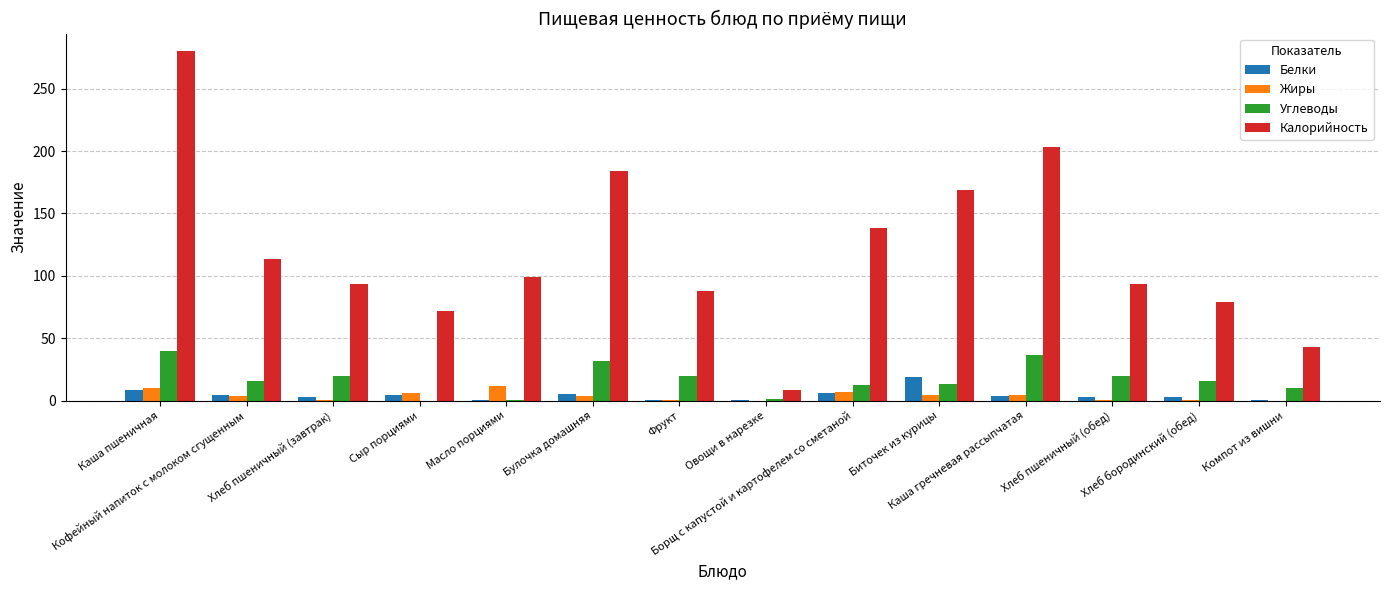

What is the maximum value for Жиры?

11.6